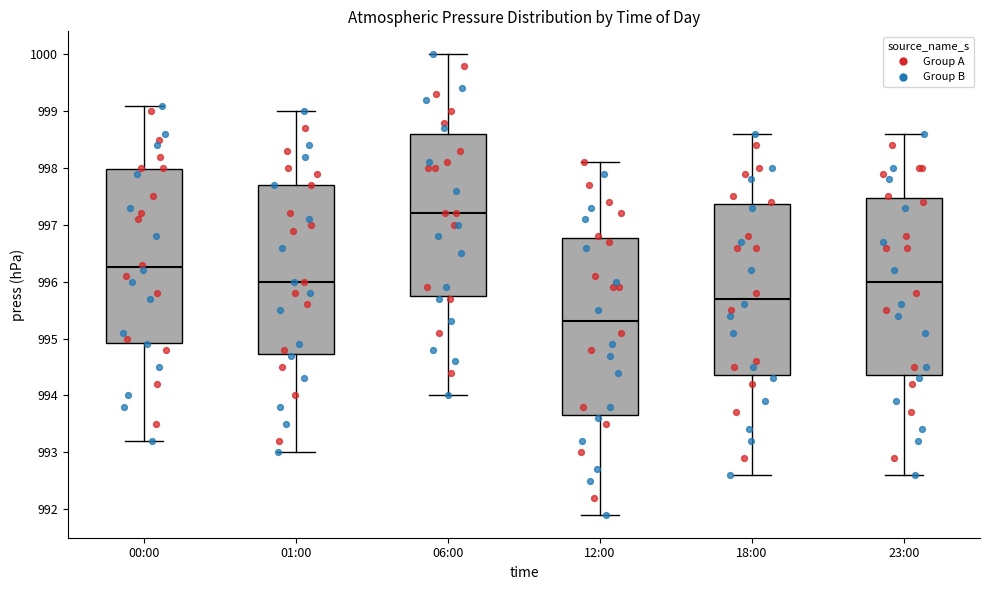

Reading left to right, read every box against the y-axis: the position of its median line, the range the box covers, and the ends of its whiskers. The values are not printed on the chart, so give them approximately, as read against the axis.

00:00: median 996.3, box 994.9 to 998.0, whiskers 993.2 to 999.1
01:00: median 996.0, box 994.7 to 997.7, whiskers 993.0 to 999.0
06:00: median 997.2, box 995.8 to 998.6, whiskers 994.0 to 1000.0
12:00: median 995.3, box 993.7 to 996.8, whiskers 991.9 to 998.1
18:00: median 995.7, box 994.4 to 997.4, whiskers 992.6 to 998.6
23:00: median 996.0, box 994.4 to 997.5, whiskers 992.6 to 998.6